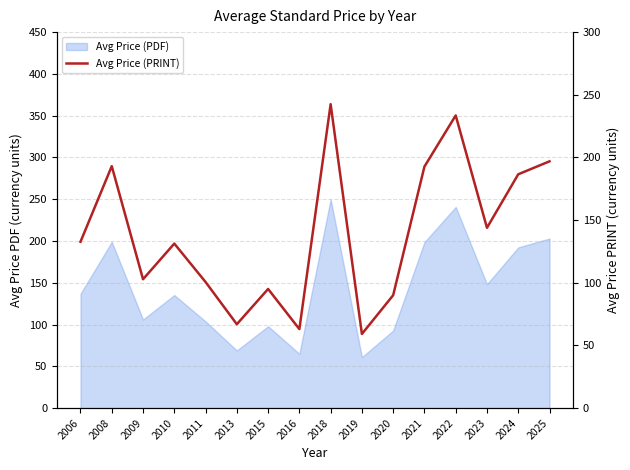

What is the value of the 8th point from the left?

63.0